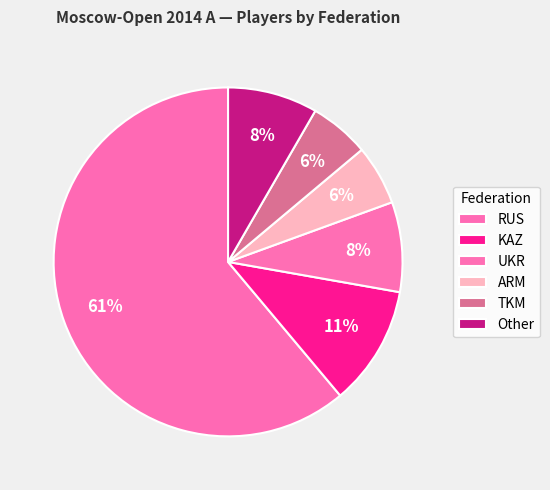

To the nearest percent, what is the difference between the ARM and UKR slice percentages?

3%